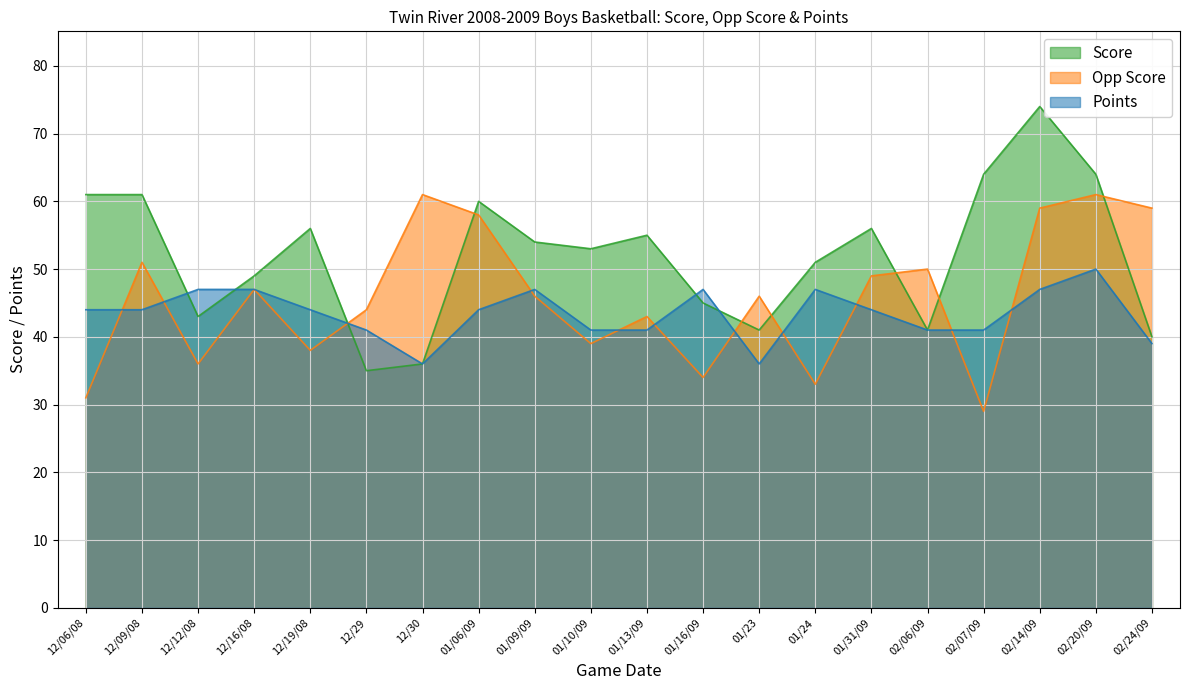

Reading left to right, transcribe all the data shown in this chart.

Score: 61	61	43	49	56	35	36	60	54	53	55	45	41	51	56	41	64	74	64	40
Opp Score: 31	51	36	47	38	44	61	58	46	39	43	34	46	33	49	50	29	59	61	59
Points: 44	44	47	47	44	41	36	44	47	41	41	47	36	47	44	41	41	47	50	39